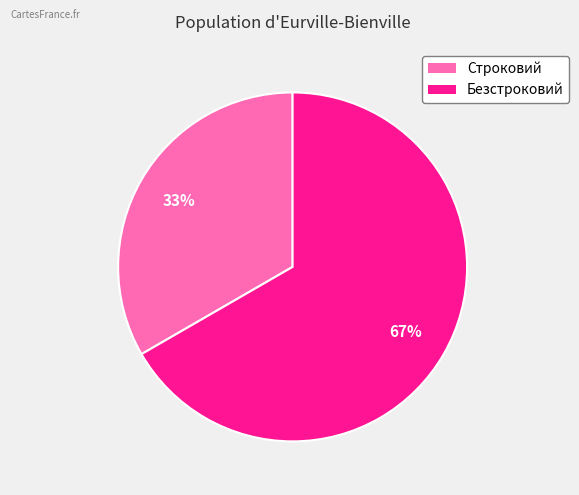

Is the sum of Безстроковий and Строковий greater than half?

Yes